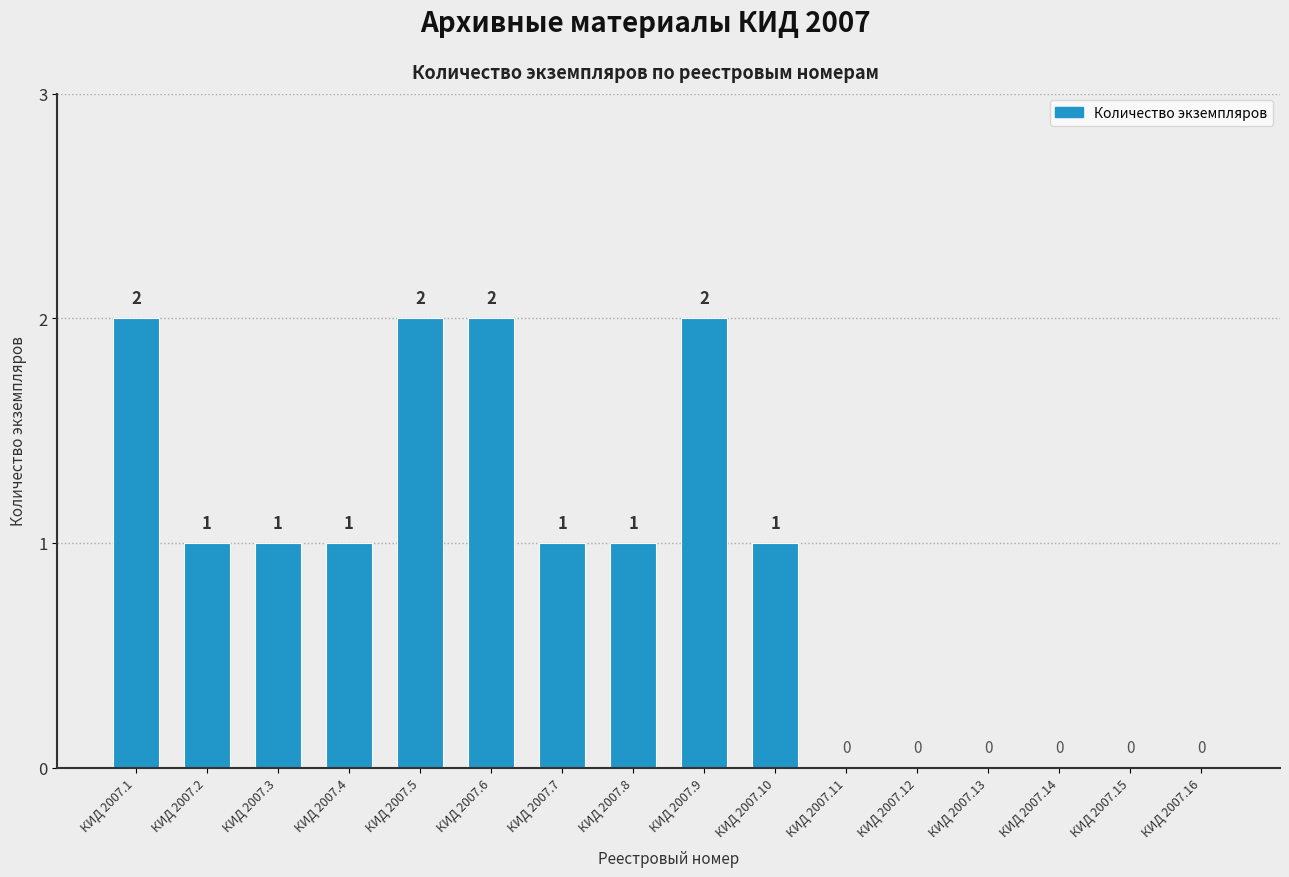

At which label does the data first exceed 1?

КИД 2007.1